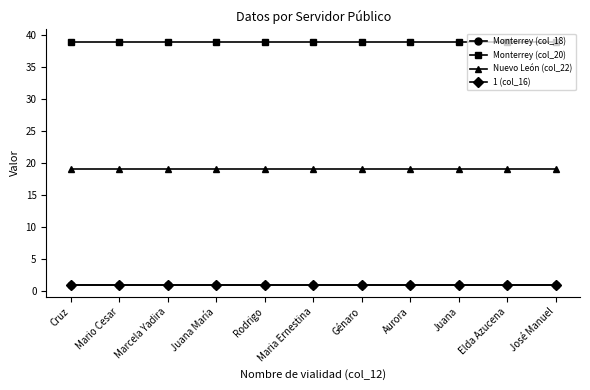

Does the chart have visible grid lines?

No